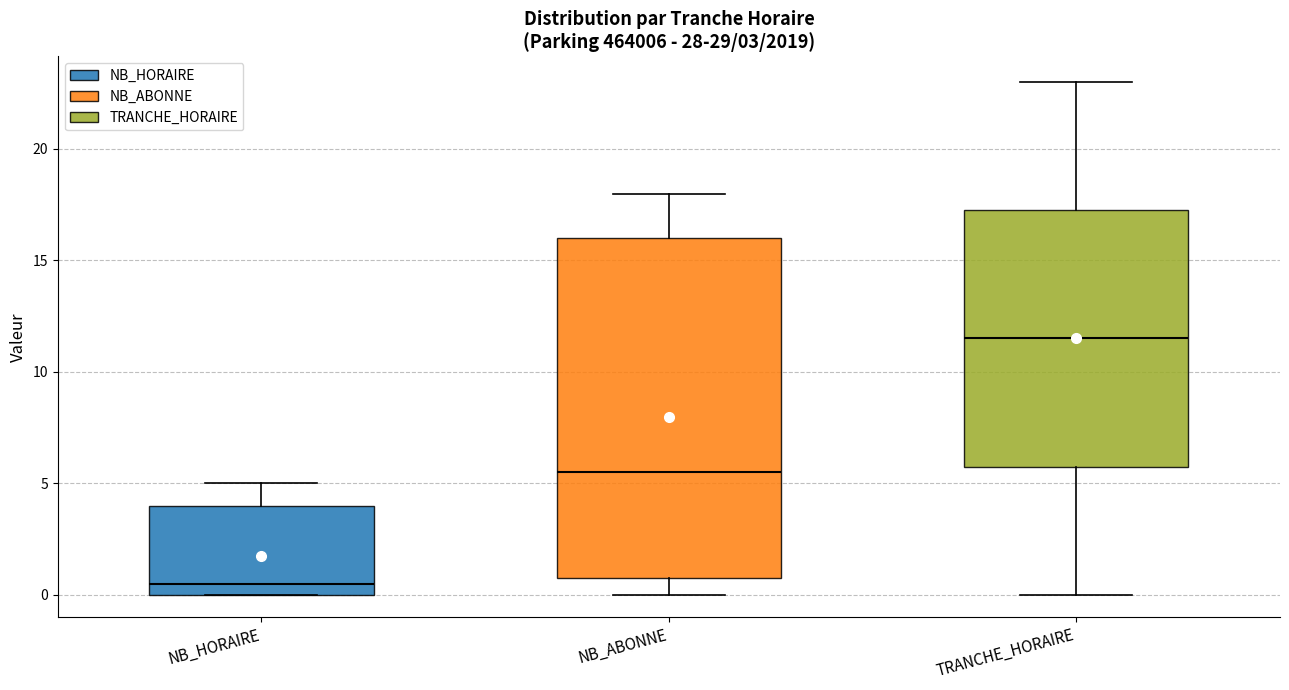

Which box is the tallest, from its lower edge to its upper edge?

NB_ABONNE